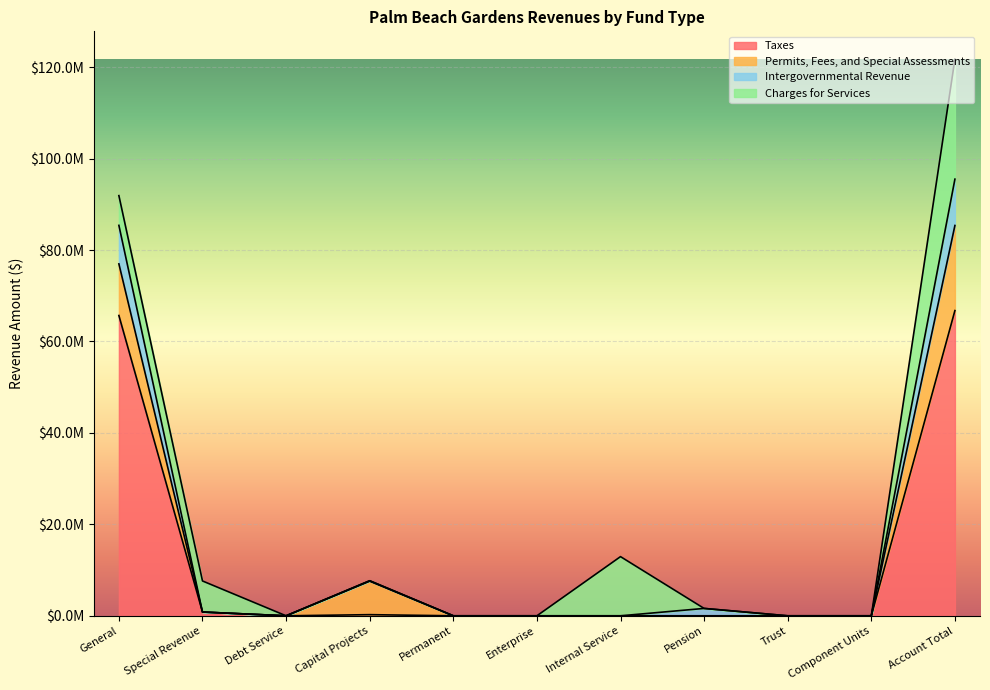

True or false: Intergovernmental Revenue and Taxes intersect in this chart.

False